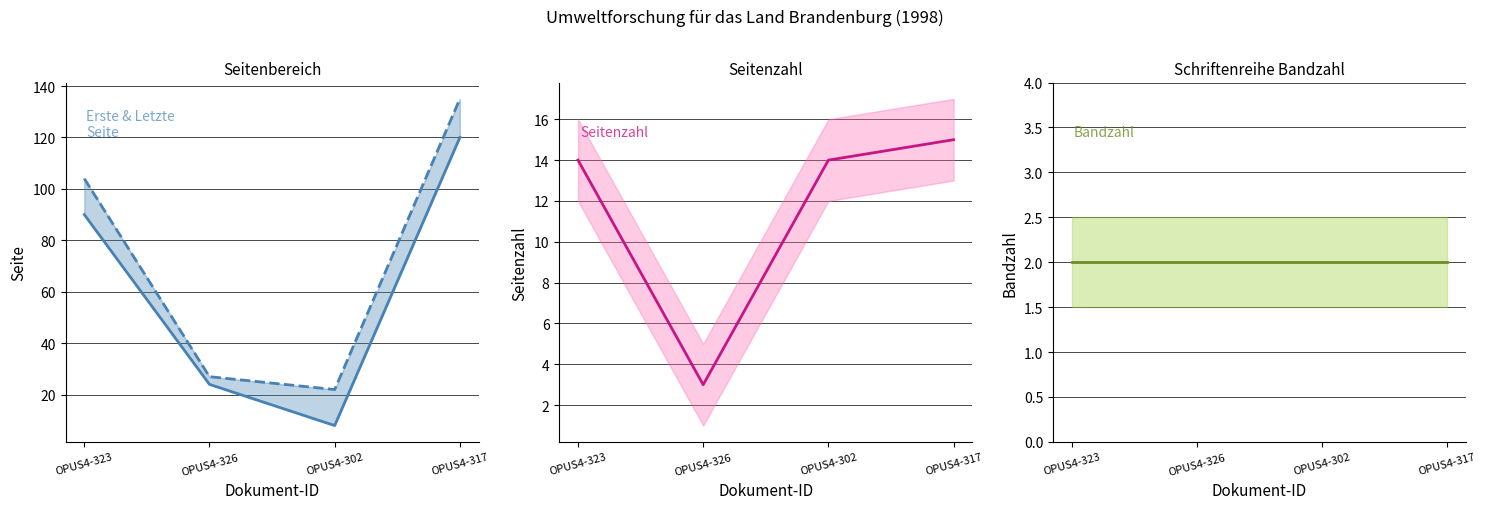

Does the chart display data point markers on the line(s)?

No